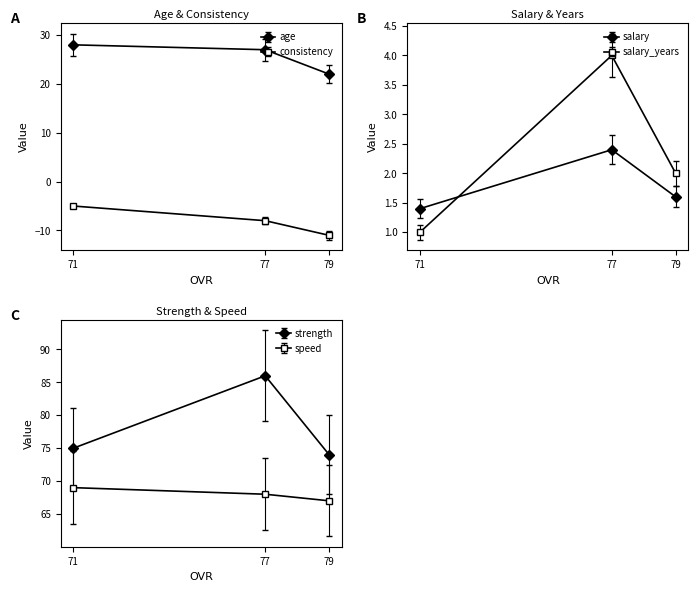

What is the value of the consistency point at the 2nd from the left?

-8.0